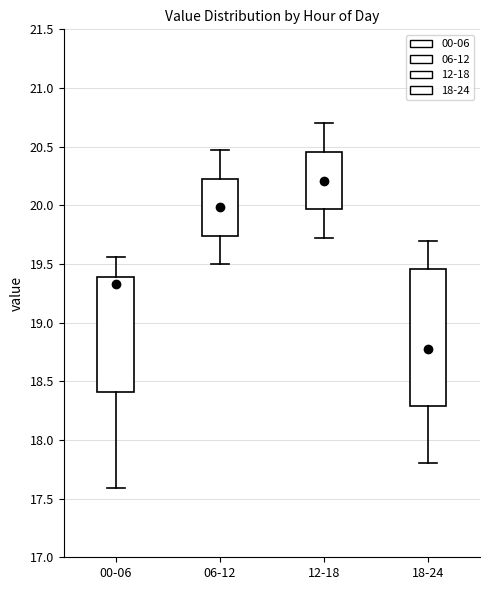

Which box's median line is the lowest?

18-24